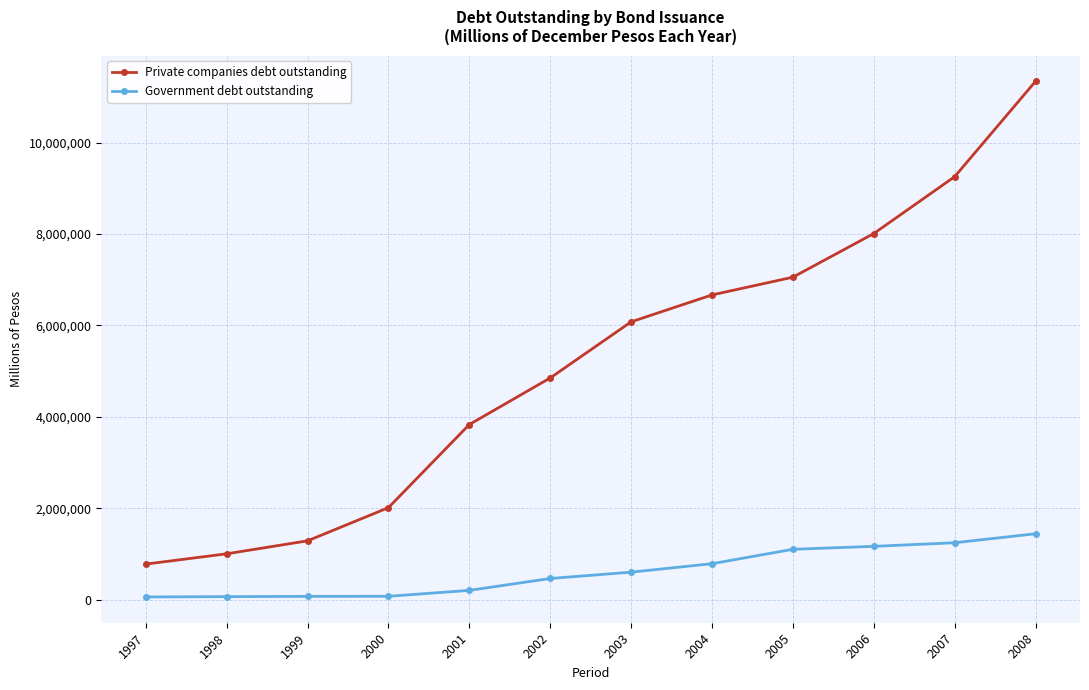

True or false: Private companies debt outstanding has more than 1 interior local peaks.

False